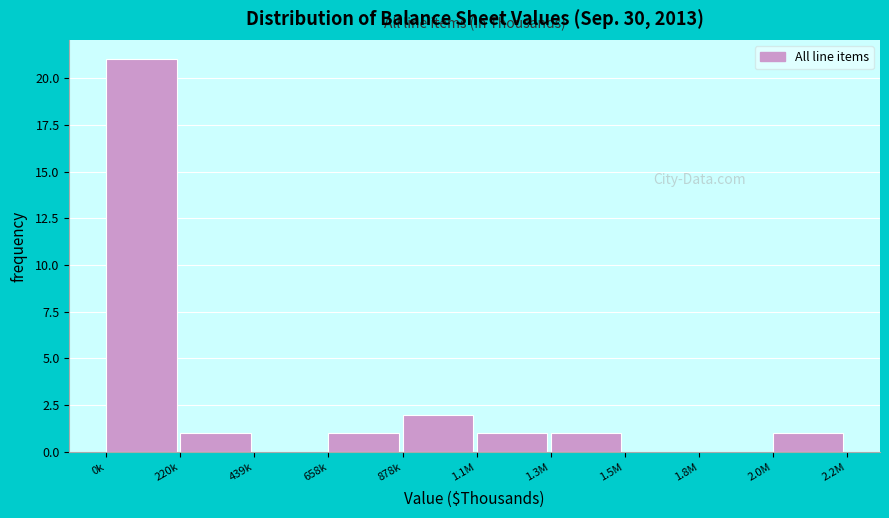

Reading left to right, transcribe all the data shown in this chart.

0k=21	220k=1	439k=0	658k=1	878k=2	1.1M=1	1.3M=1	1.5M=0	1.8M=0	2.0M=1